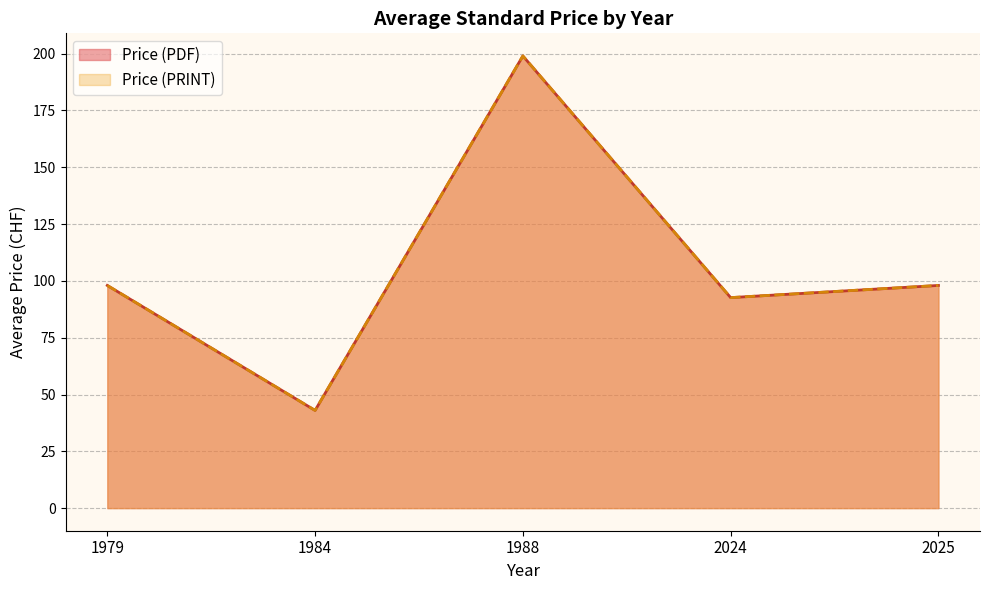

Count the number of data series in this chart.

2